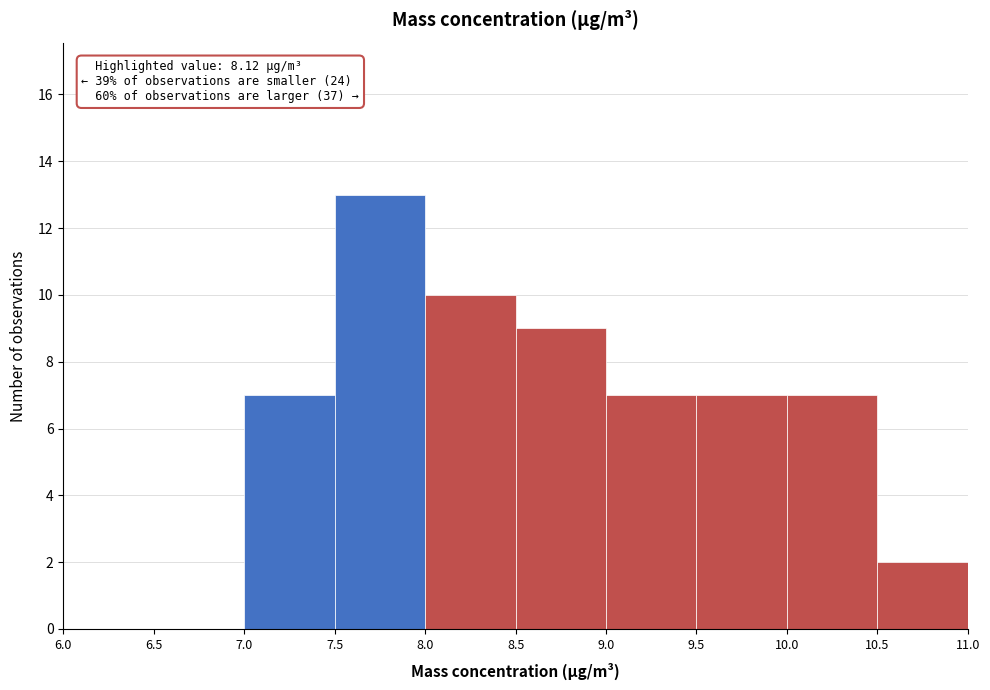

Over which range of the x-axis is the bar tallest?

7.5 to 8.0